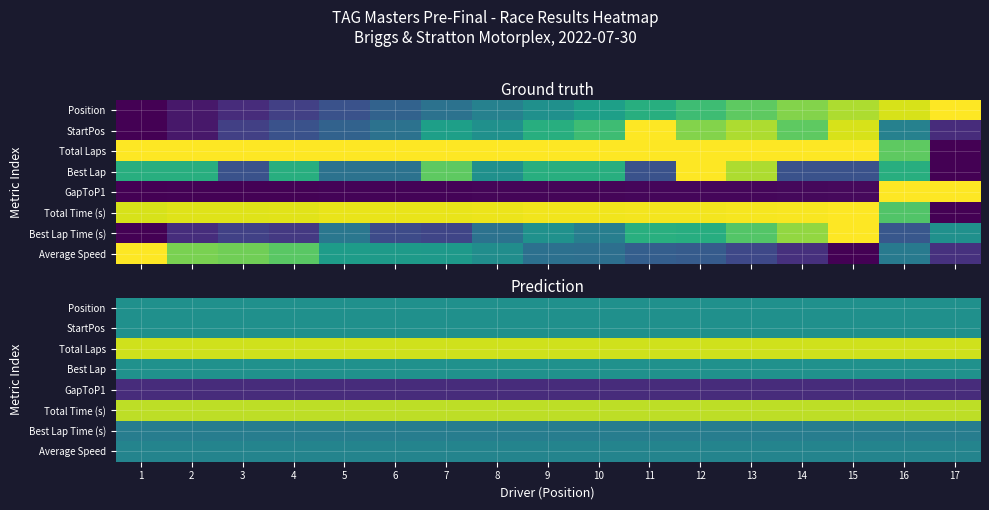

At how many categories does at least one series exceed 0?

17